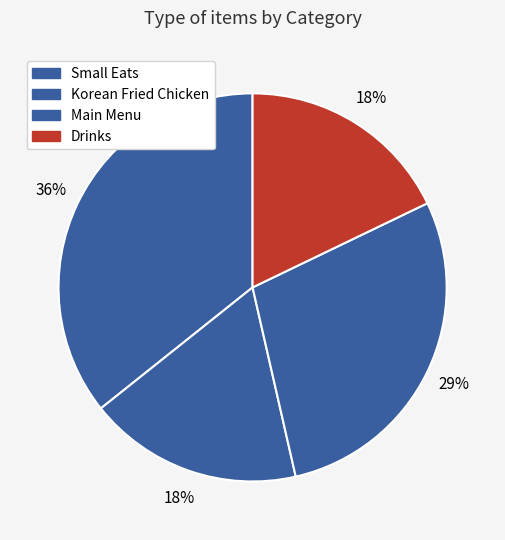

To the nearest percent, what percentage of the pie is Drinks?

18%